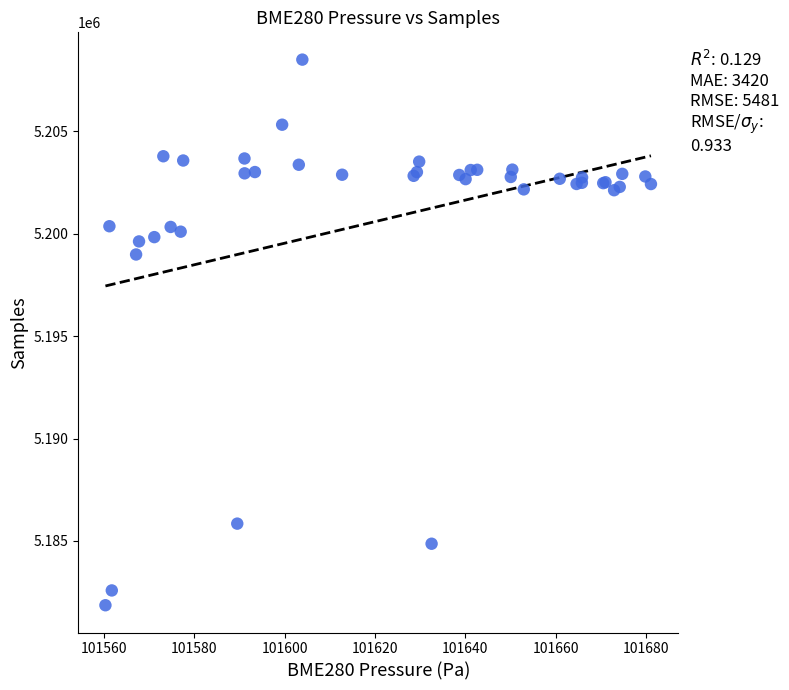

What Y value in the scatter plot is closest to 5195185?

5198992